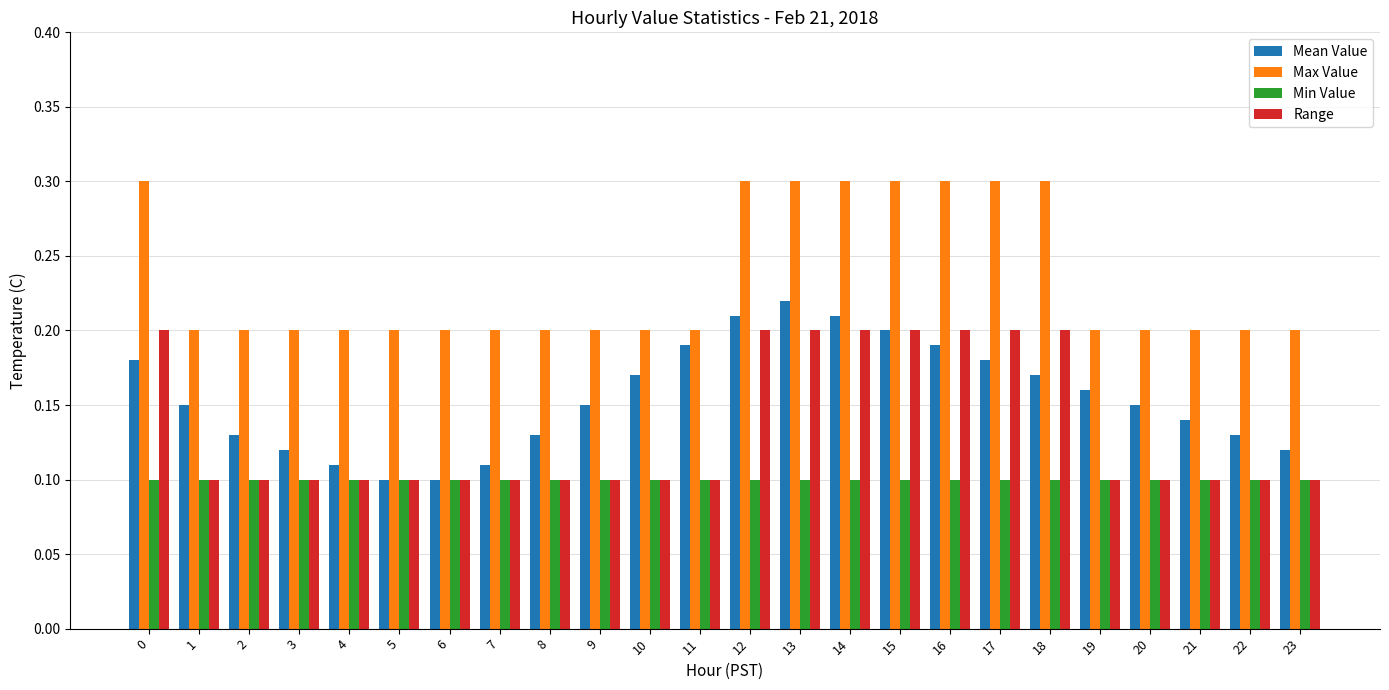

At which label does Mean Value reach its peak?

13